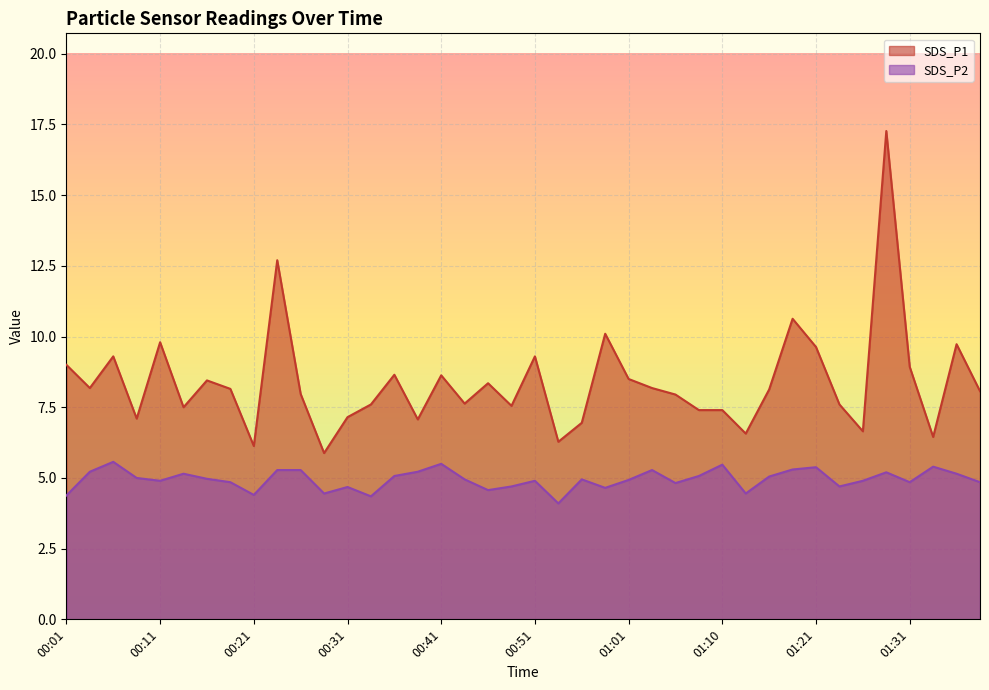

Which has a higher value, 01:39 or 01:03?

01:03